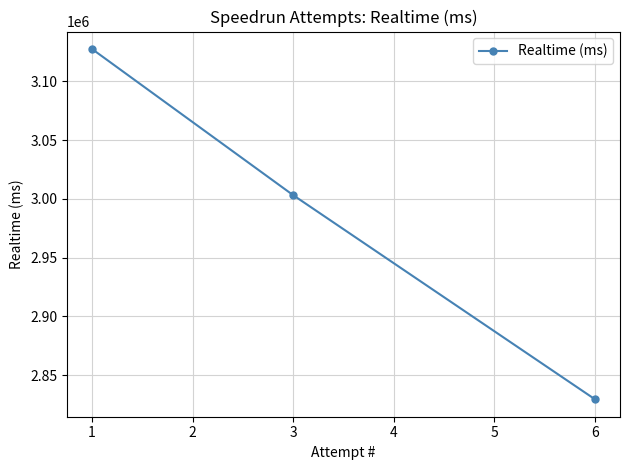

Reading right to left, list all the values displayed in this chart.

2829442	3003125	3127511